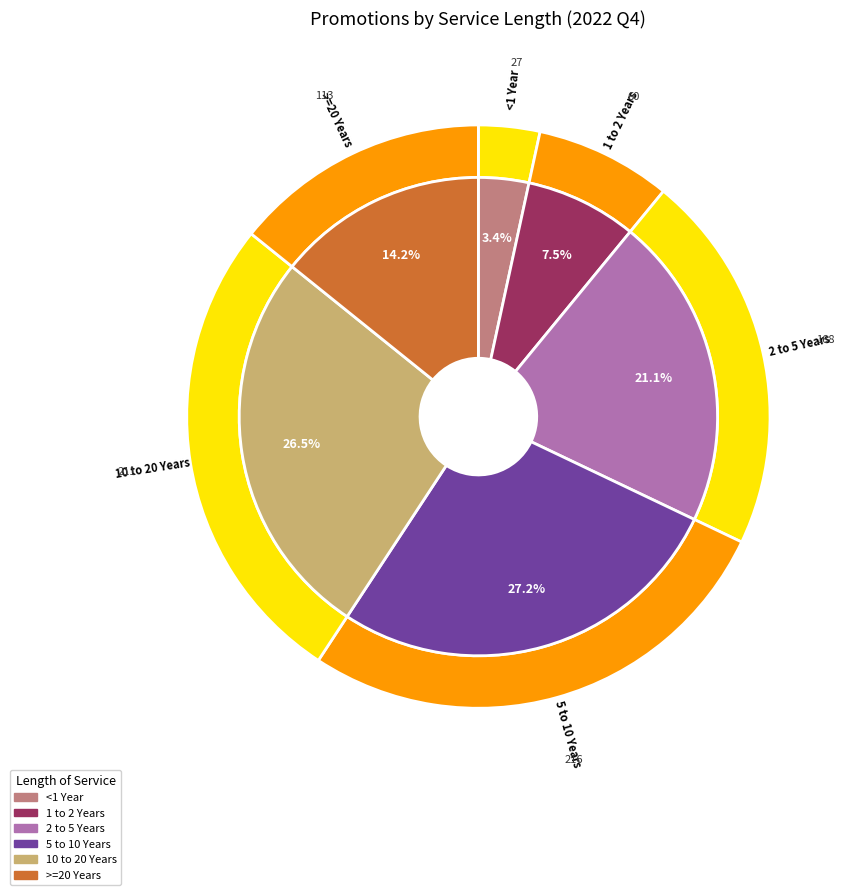

To the nearest percent, what is the difference between the 5 to 10 Years and <1 Year slice percentages?

24%